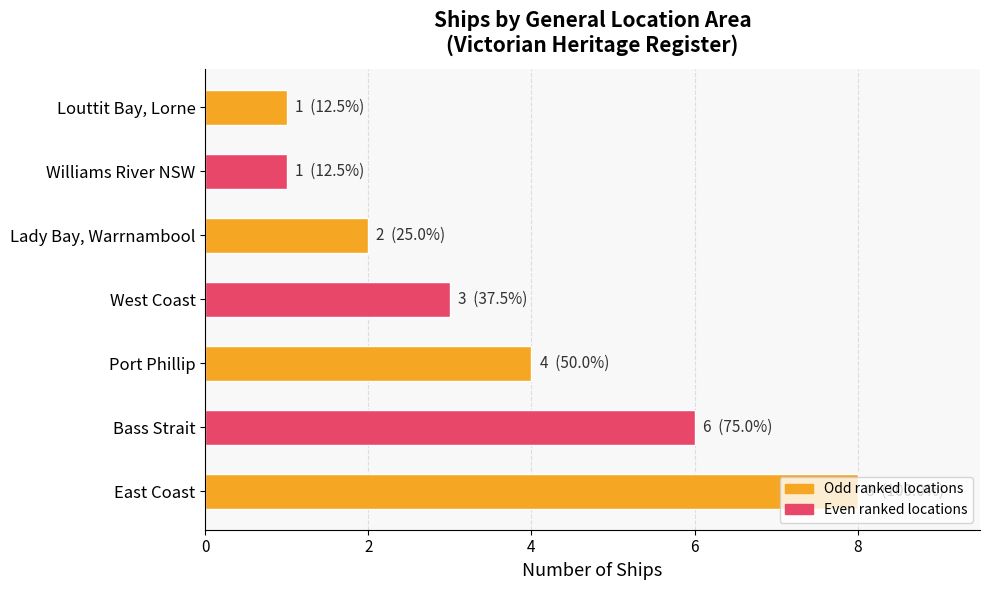

What is the difference between the maximum and second lowest values?

7